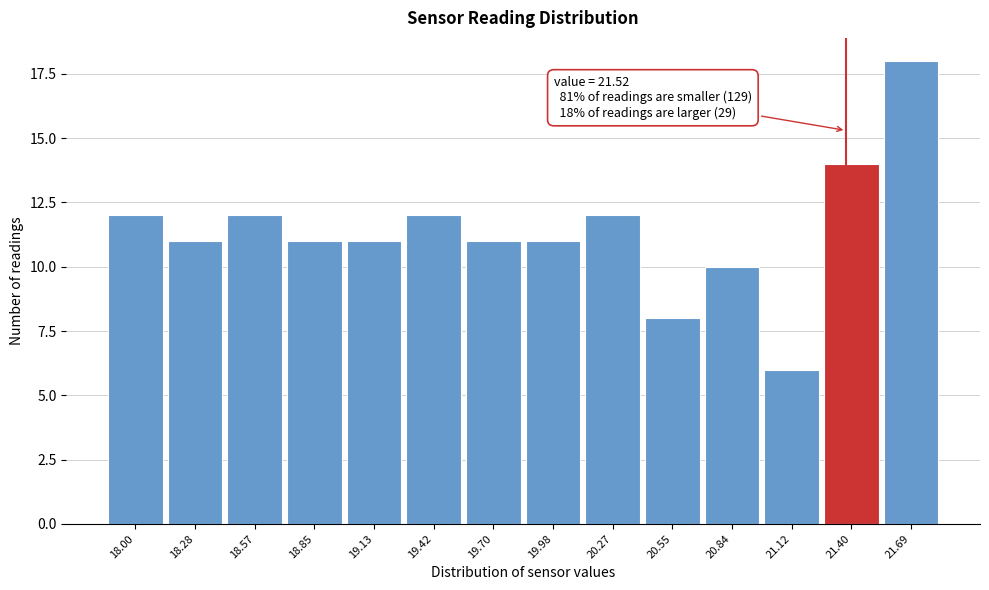

Reading left to right, transcribe all the data shown in this chart.

18.00=12	18.28=11	18.57=12	18.85=11	19.13=11	19.42=12	19.70=11	19.98=11	20.27=12	20.55=8	20.84=10	21.12=6	21.40=14	21.69=18